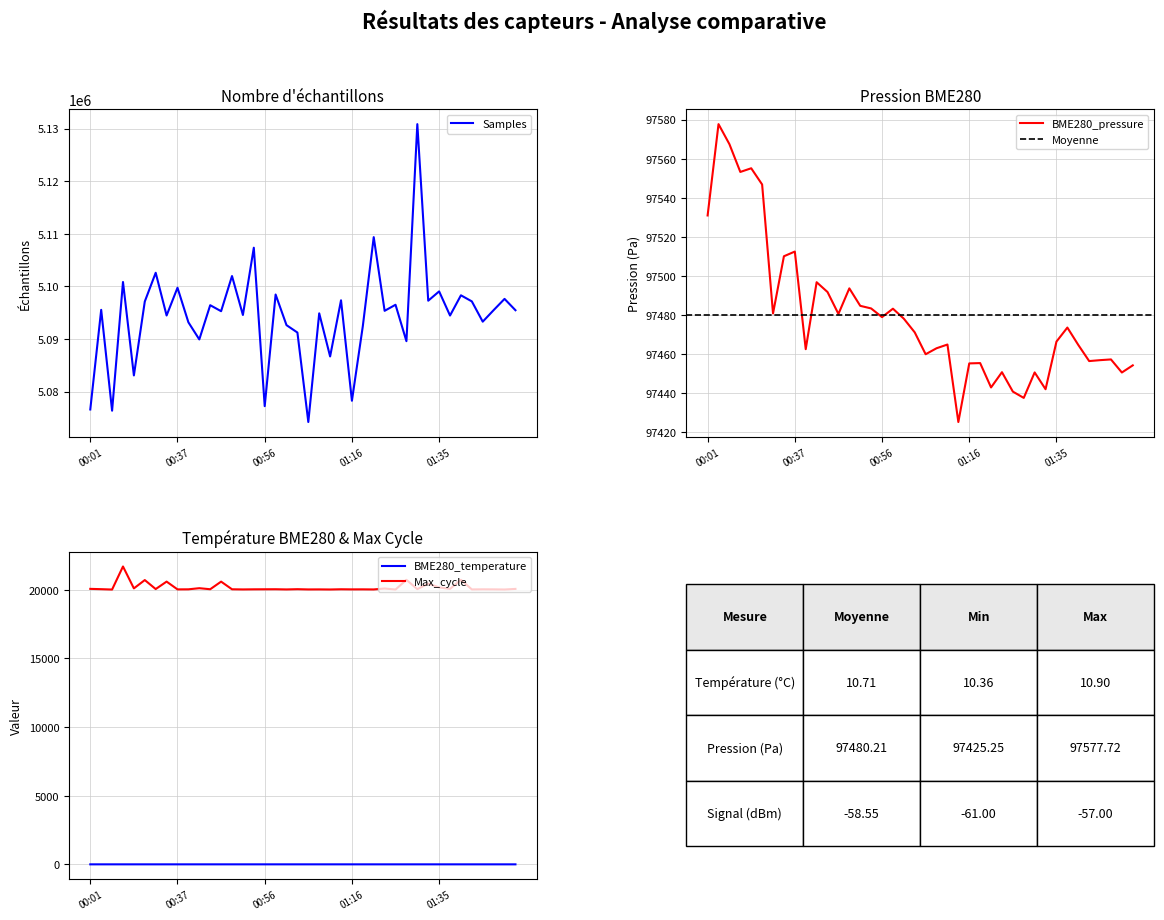

Is the value of BME280_temperature at 00:01 greater than the value of BME280_pressure at 01:08?

No